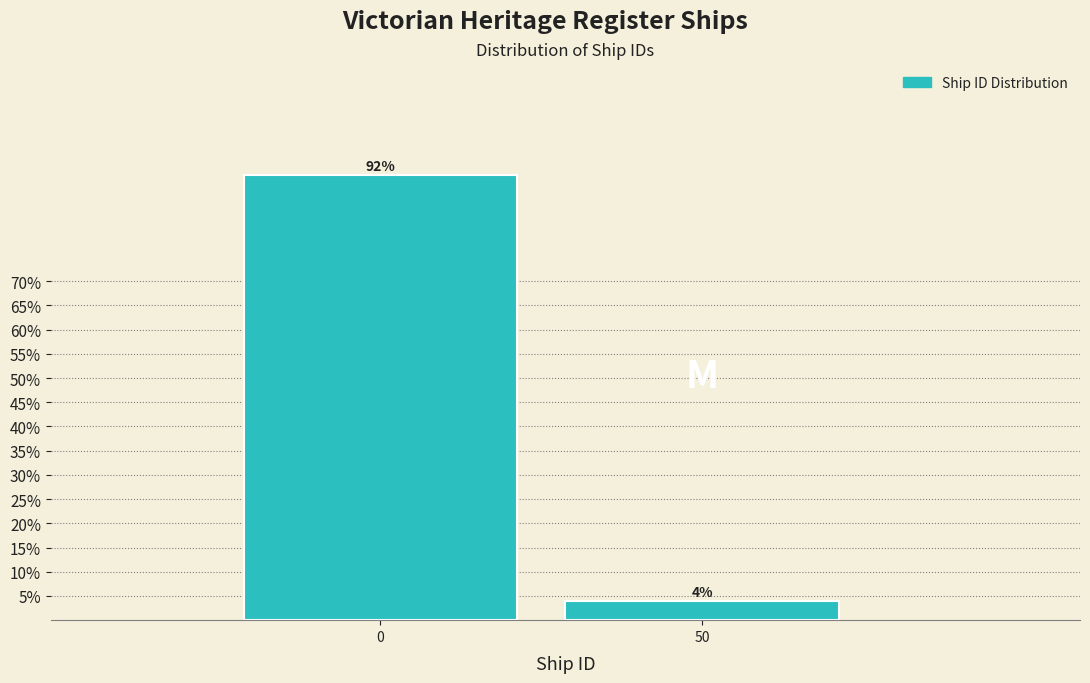

Reading left to right, list all the values displayed in this chart.

0=92	50=4